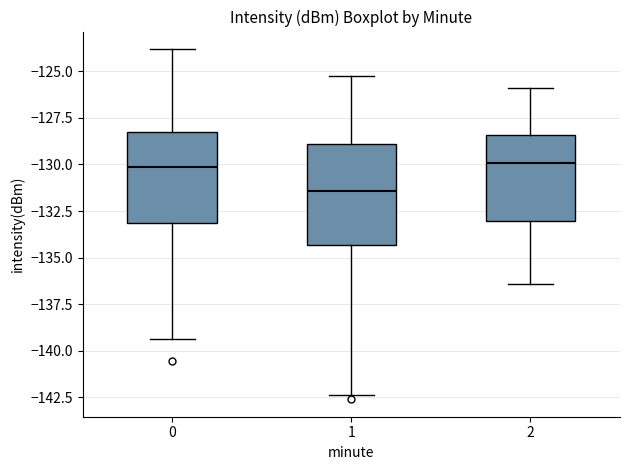

Which box has the lowest median line?

1